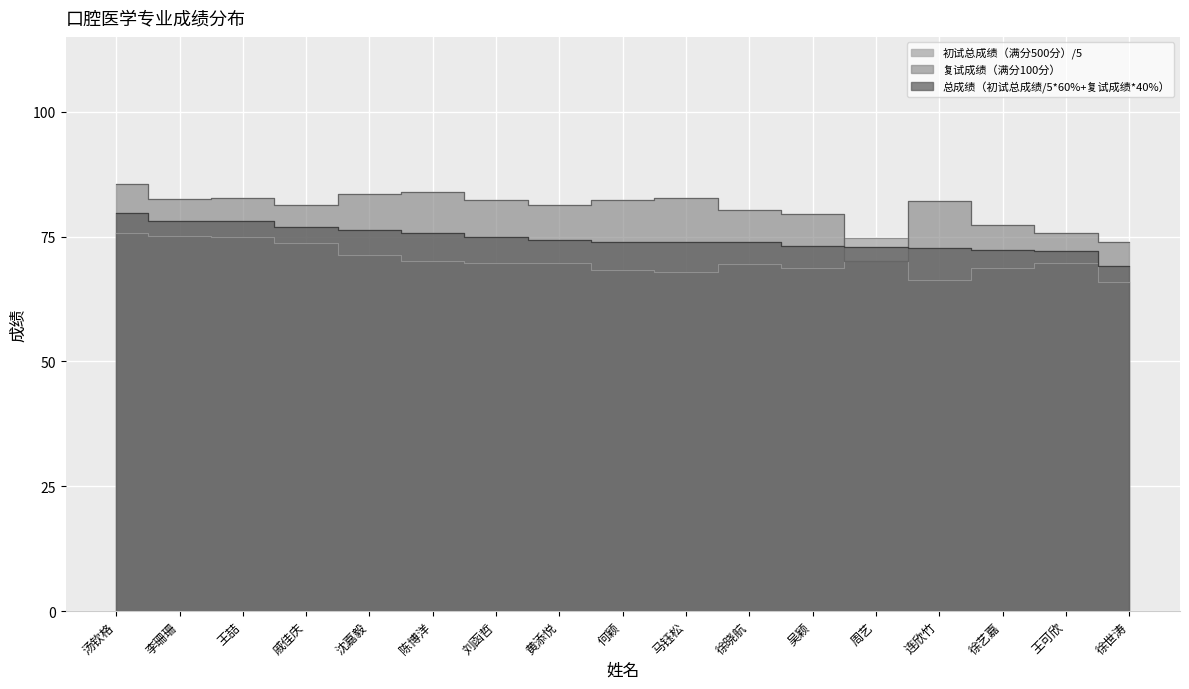

Which category has the lowest value across all series?

徐世涛